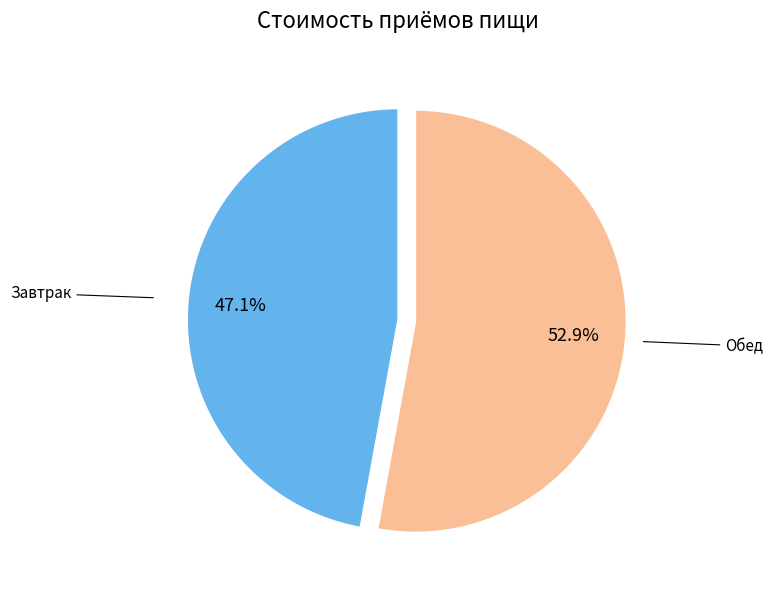

To the nearest percent, what percentage of the pie is Обед?

53%